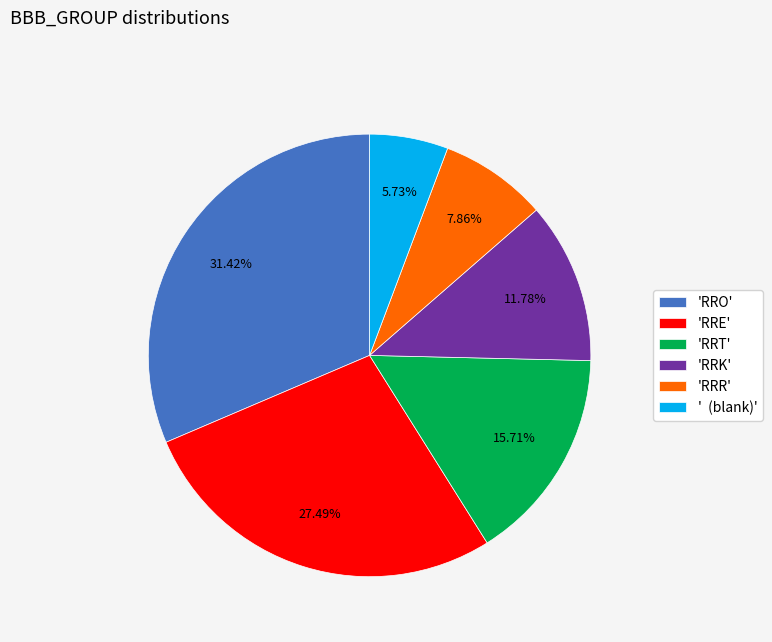

Which slice is the smallest?

' (blank)'